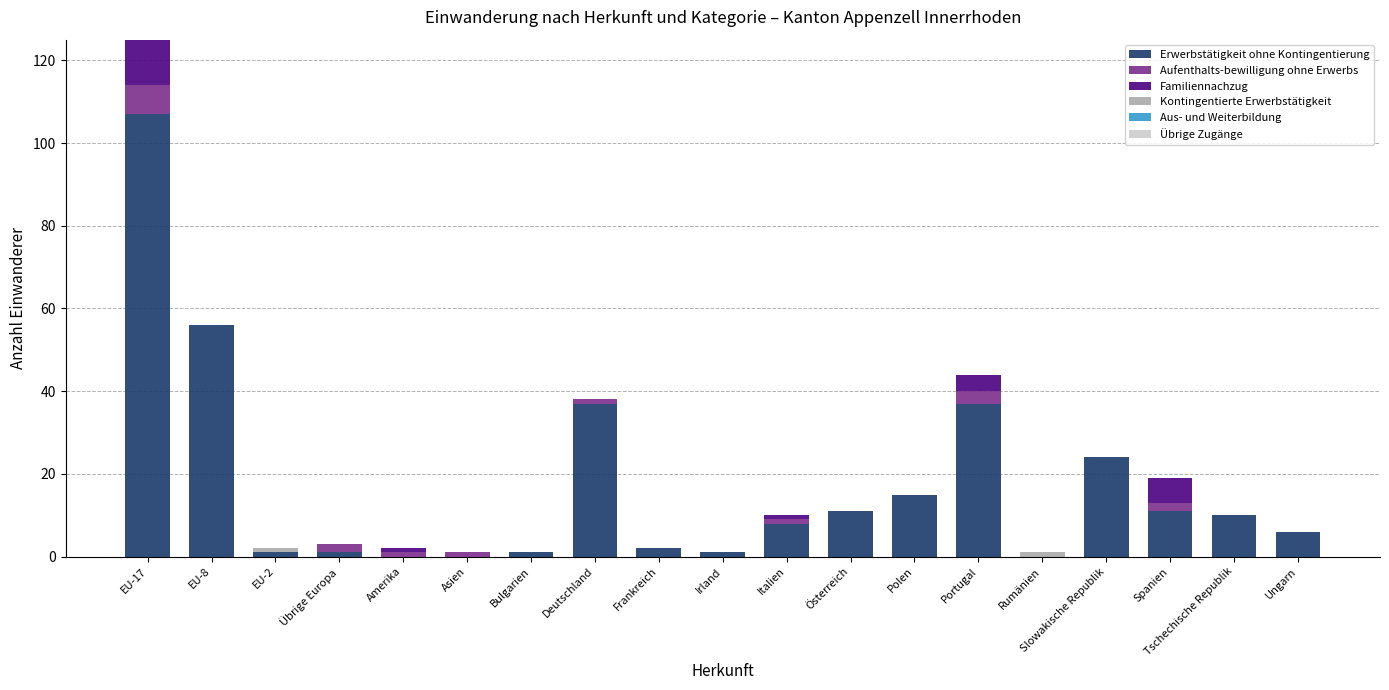

True or false: Erwerbstätigkeit ohne Kontingentierung has a value of 61 at Deutschland.

False